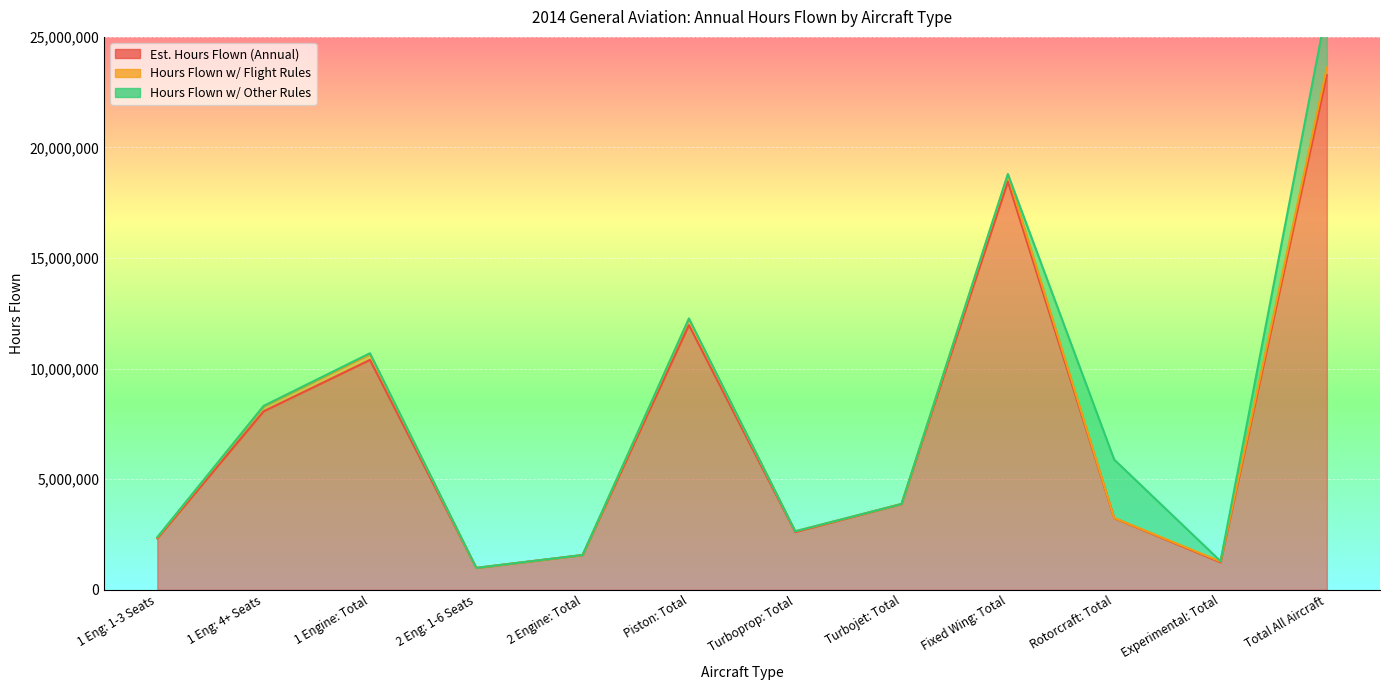

What is the sum of all Est. Hours Flown (Annual) values?

88032696